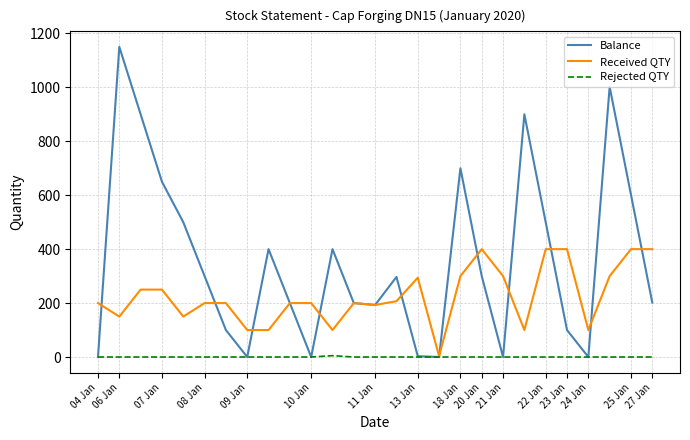

What is the maximum value shown in the chart?

1150